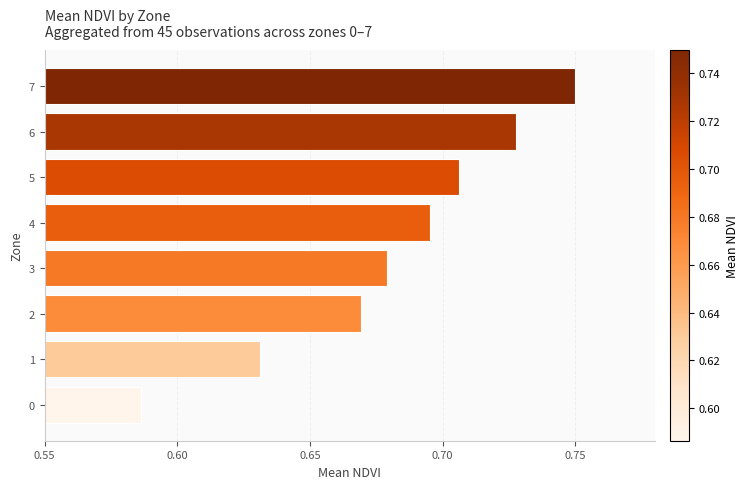

Rank the categories by value from highest to lowest.

7, 6, 5, 4, 3, 2, 1, 0